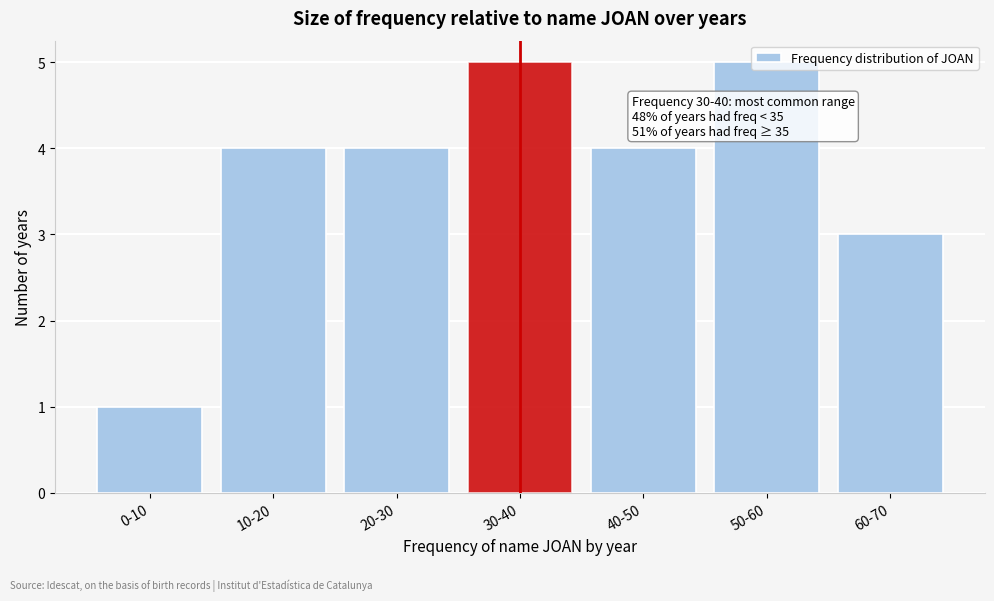

Between 10-20 and 50-60, which is larger?

50-60